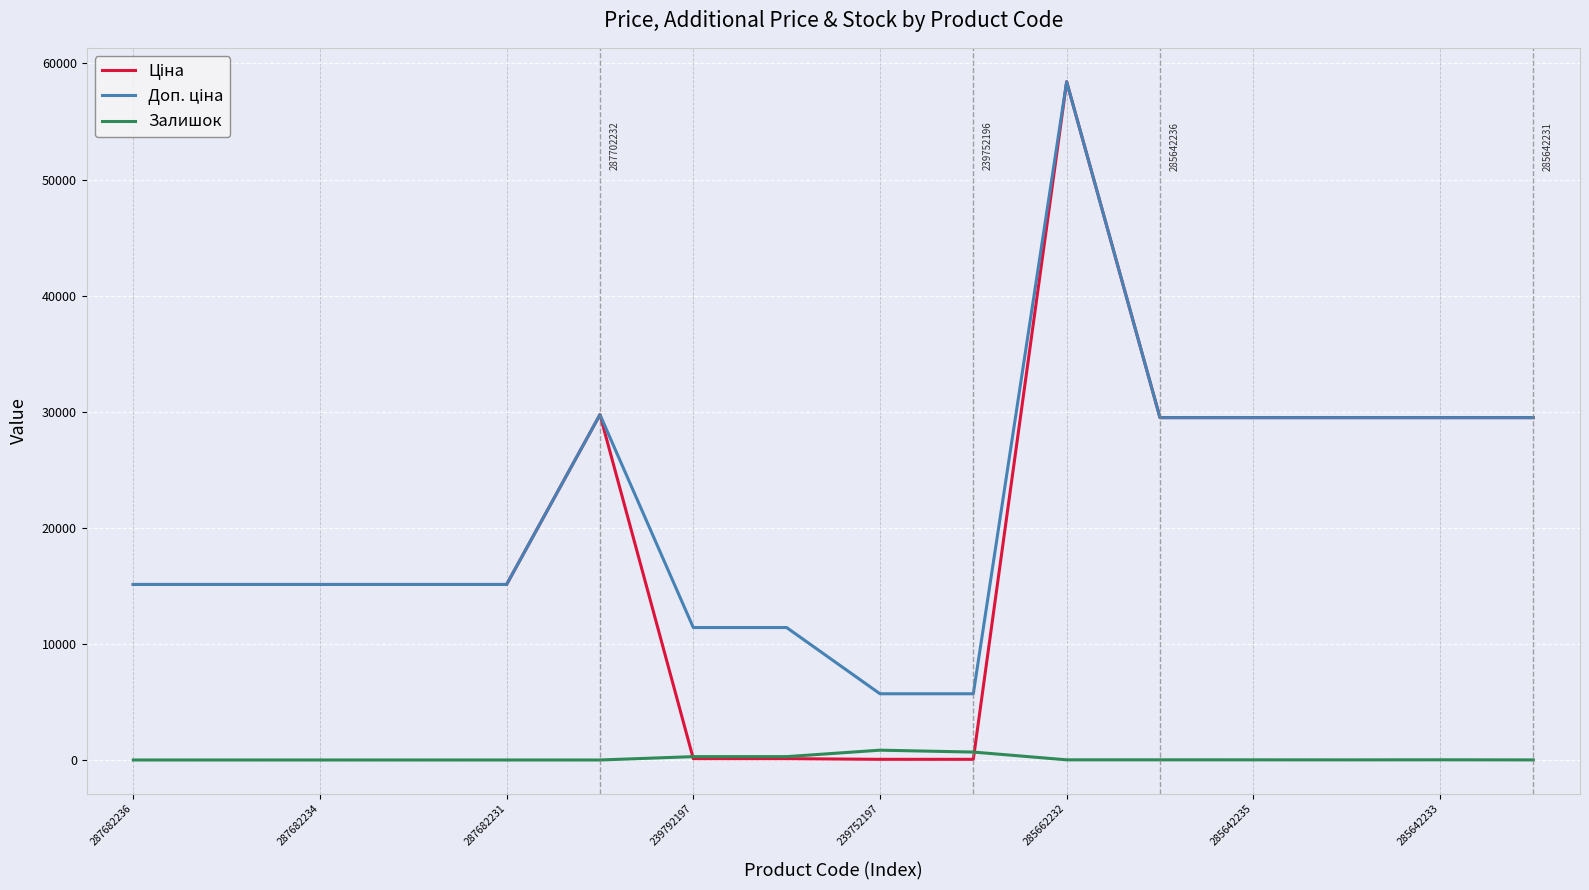

How many distinct data groups are displayed?

3